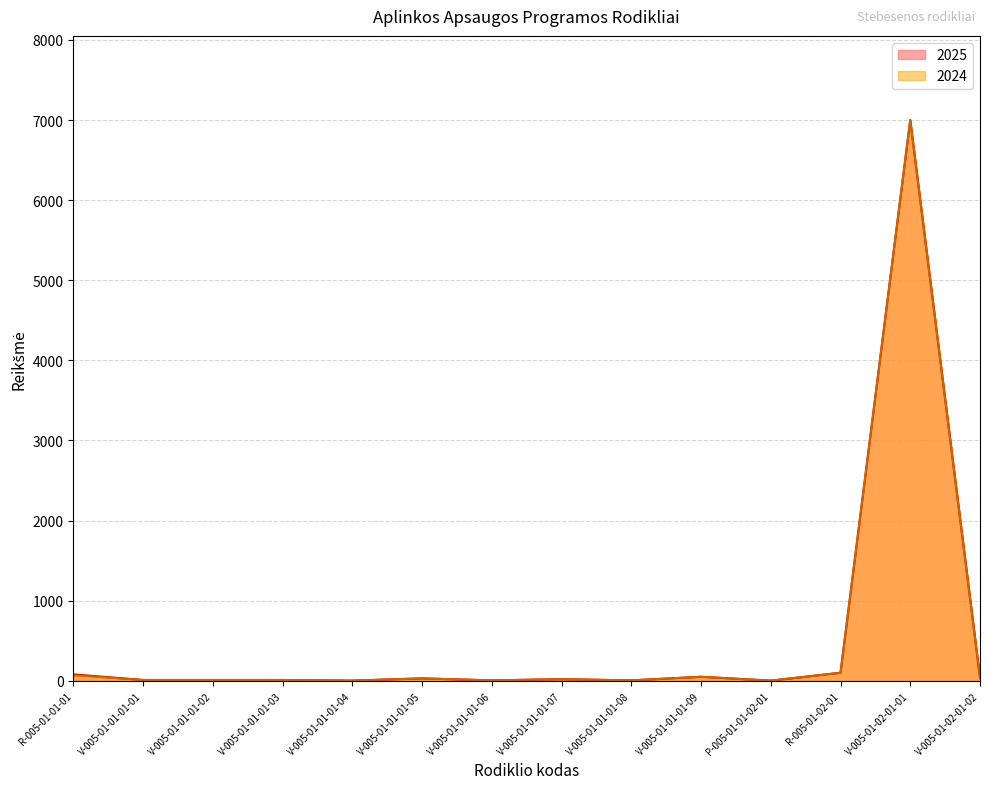

What is the average value of the 2025 series?

526